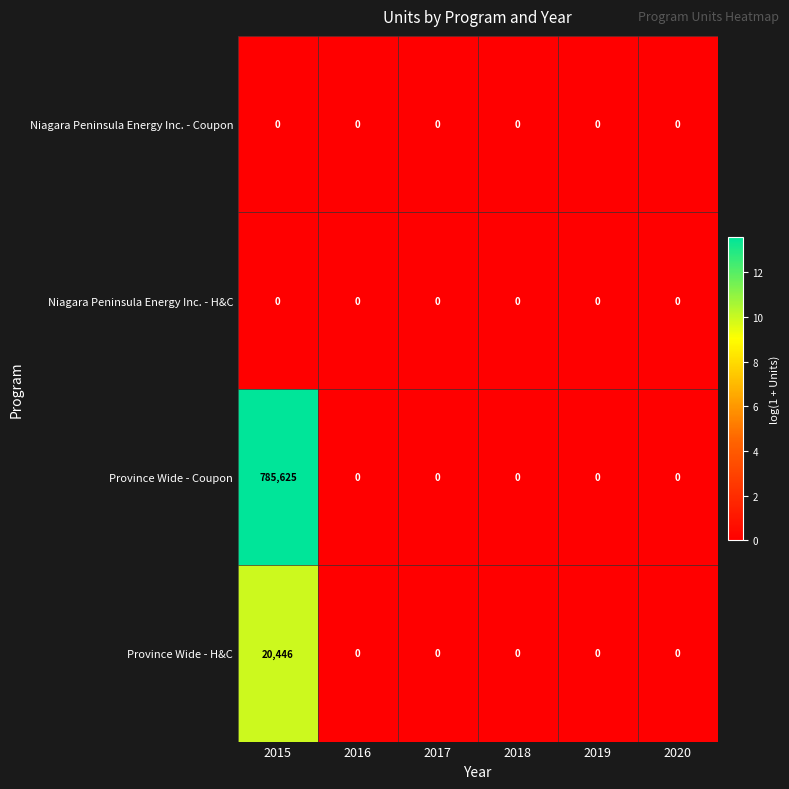

What is the sum of all Province Wide - Coupon values?

785625